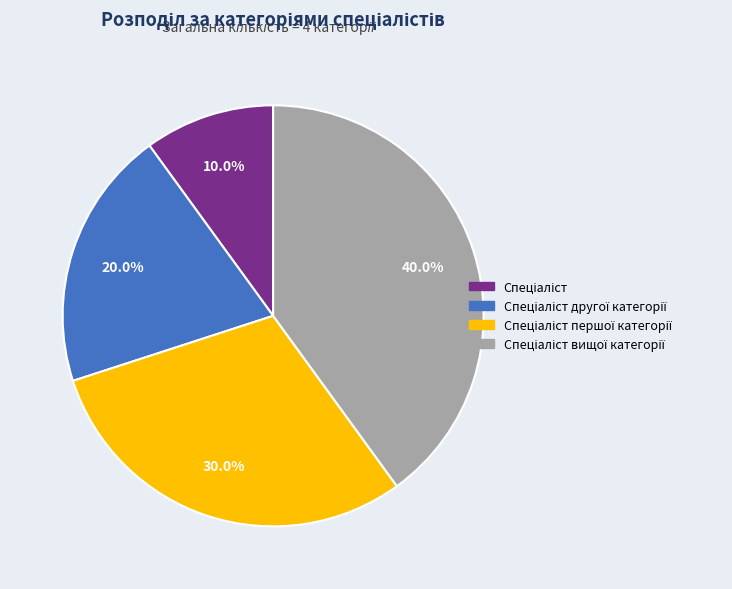

Is there a majority slice in this chart?

No